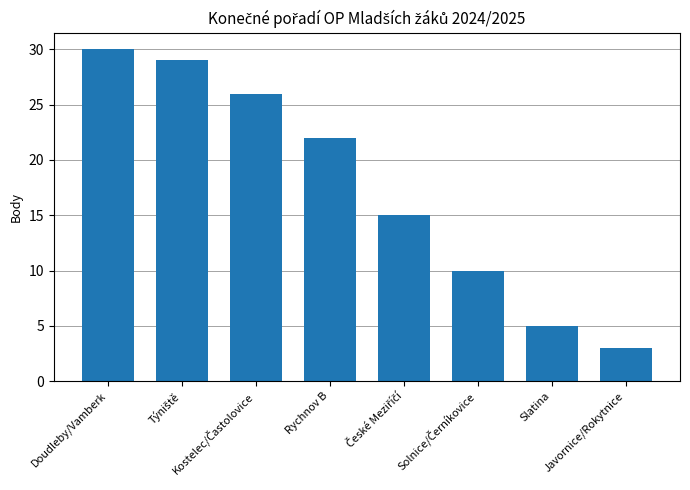

Is it true that the value at Doudleby/Vamberk is 53?

False